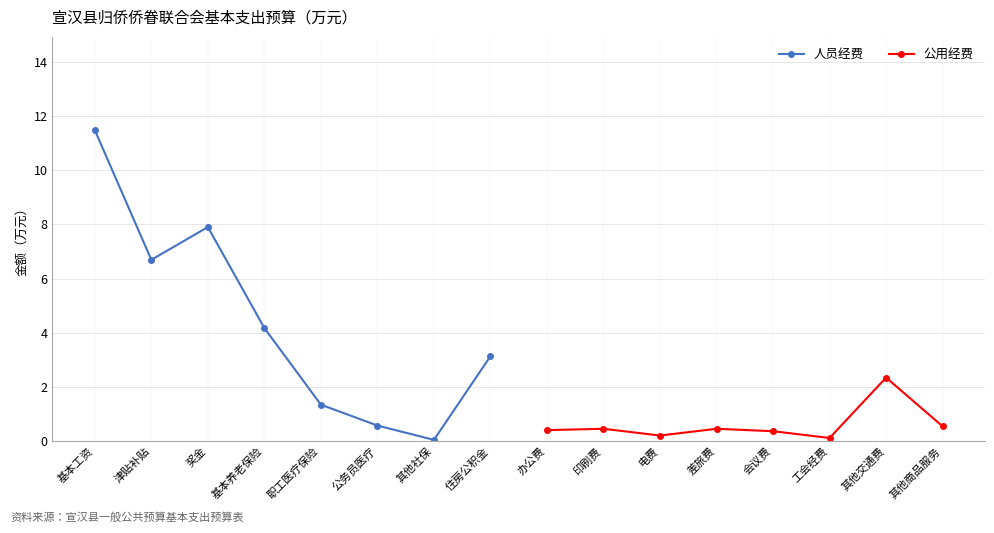

The value of 人员经费 at 职工医疗保险 is 1.3. True or false?

True